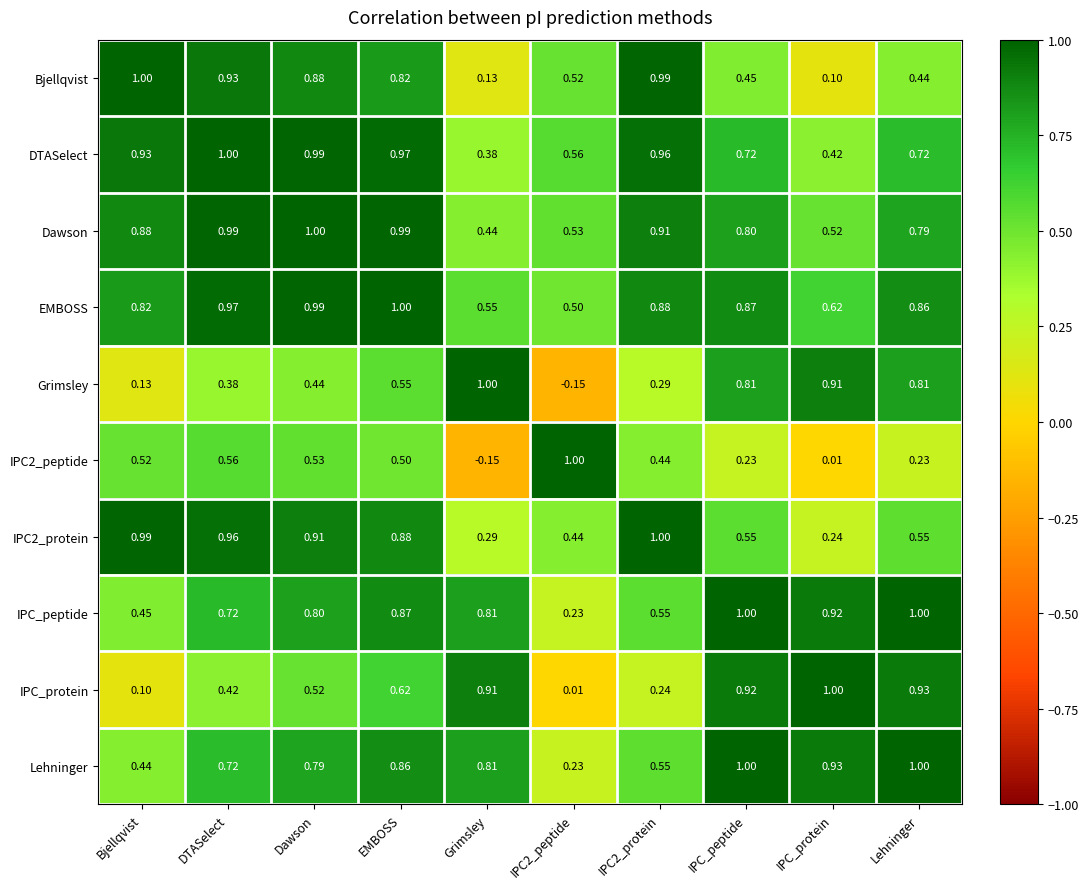

Which series has the largest total across all categories?

EMBOSS